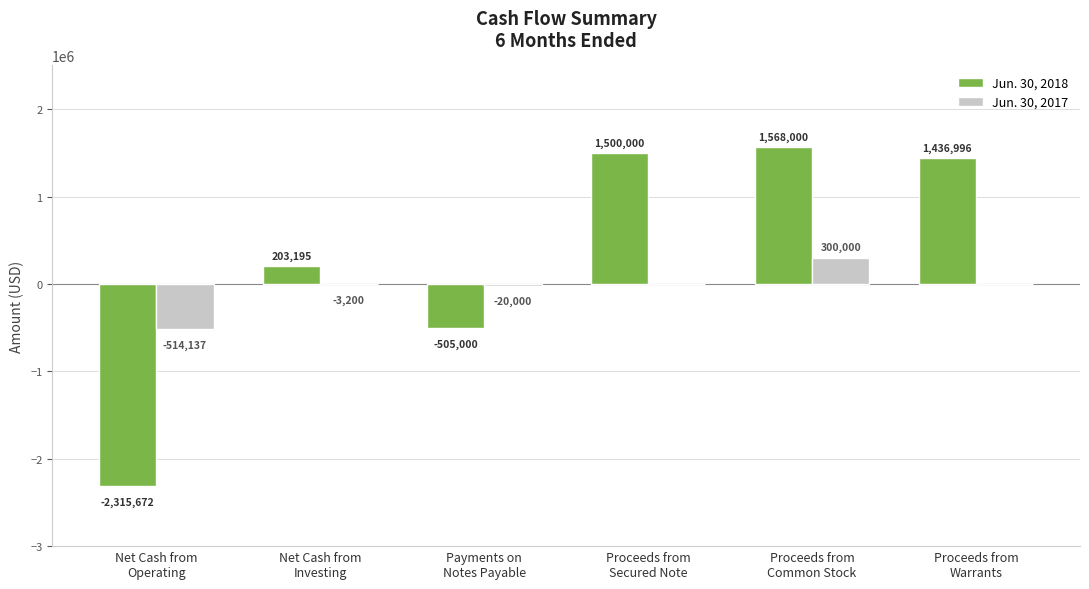

Which series has the largest total across all categories?

Jun. 30, 2018